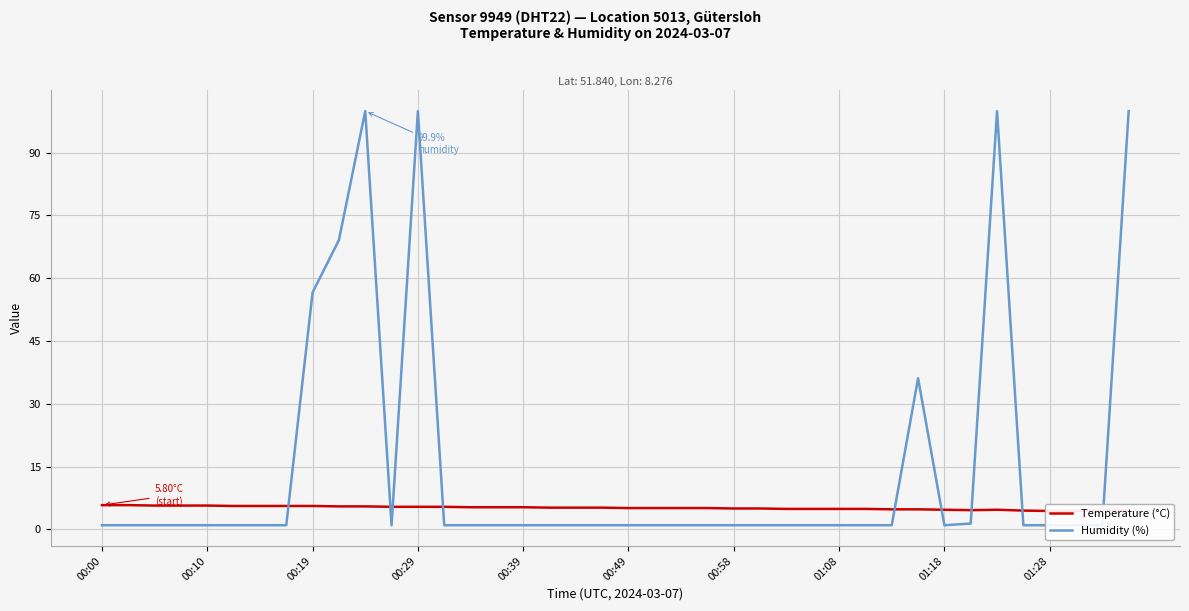

At which label does Temperature (°C) first exceed 5?

00:00